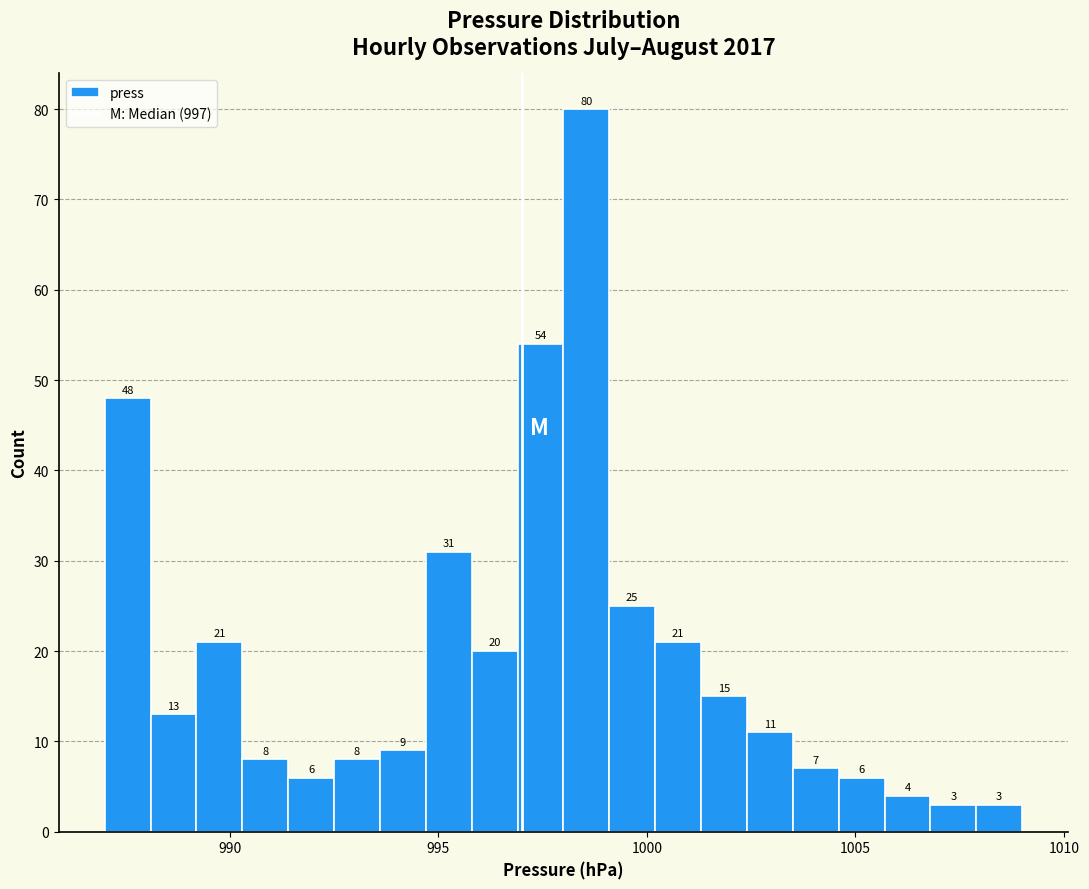

Around what value on the x-axis is the tallest bar? Give the approximate position of its centre, as read against the axis.

998.5